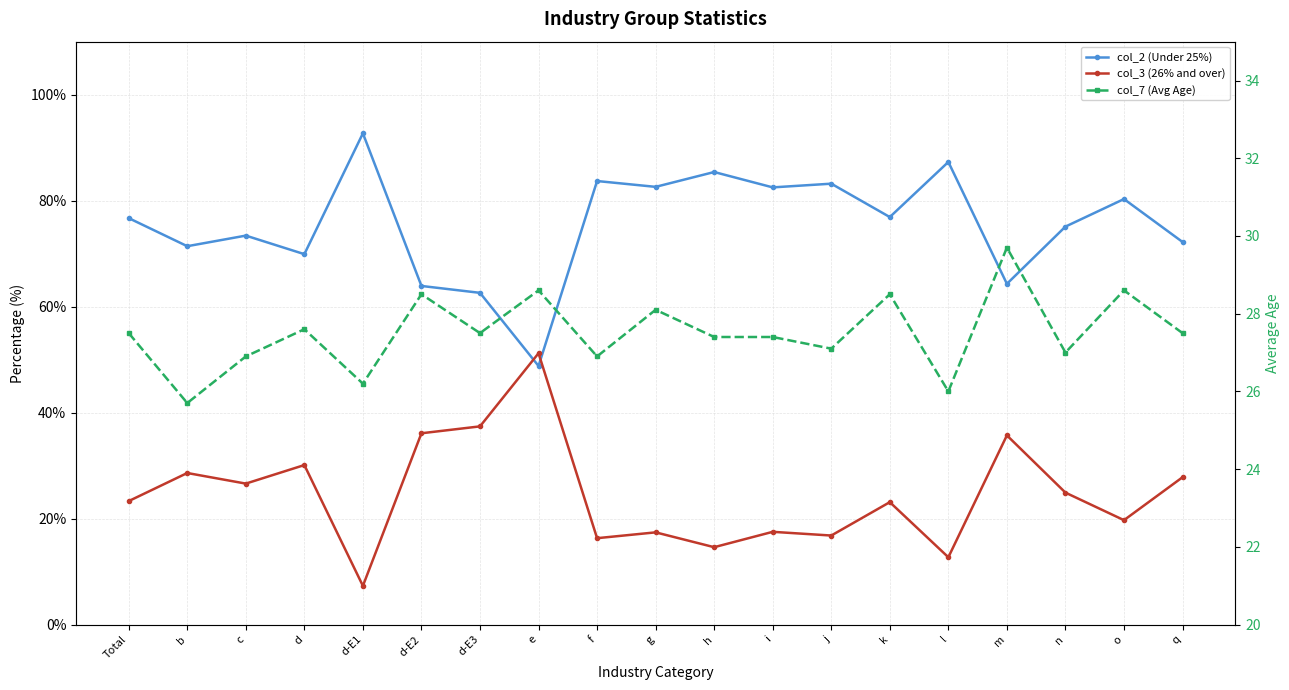

At how many categories does at least one series exceed 58?

18